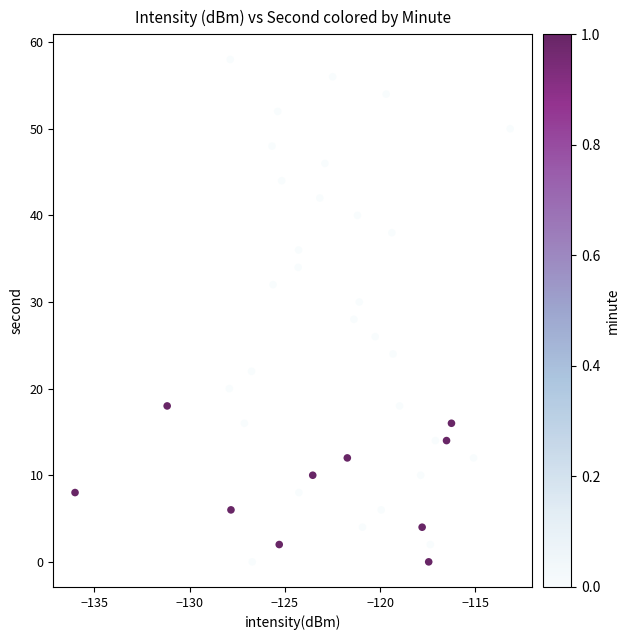

What is the range of Y values (max minus min)?

58